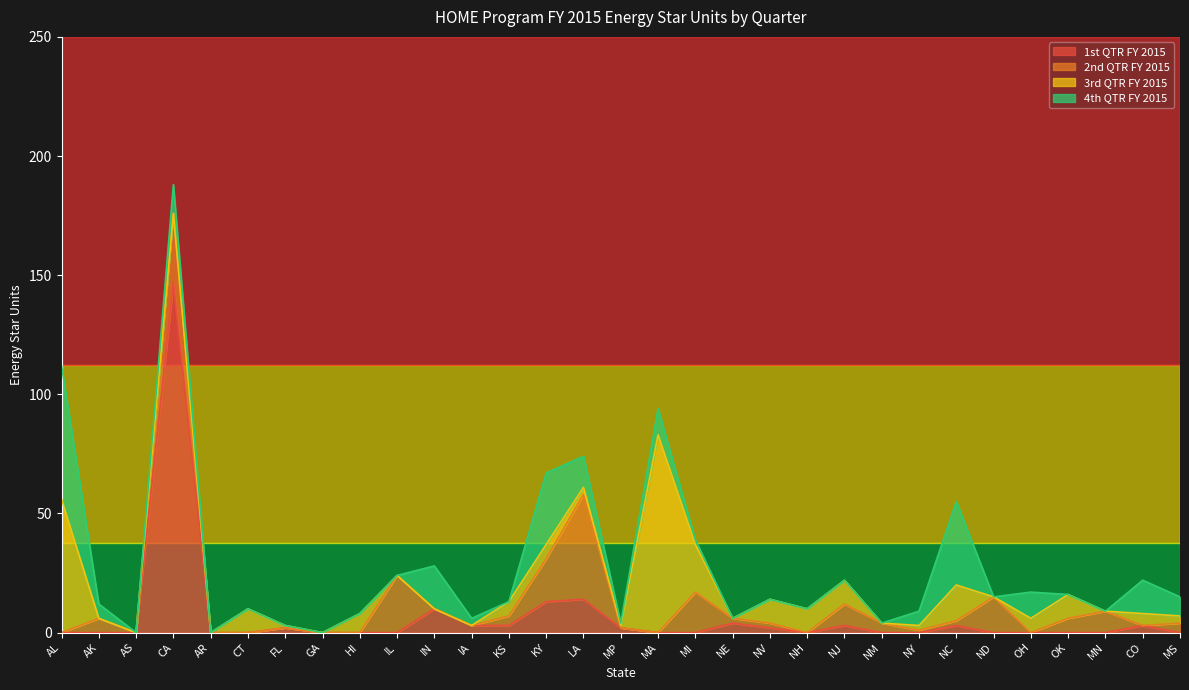

What is the maximum value for 1st QTR FY 2015?

147